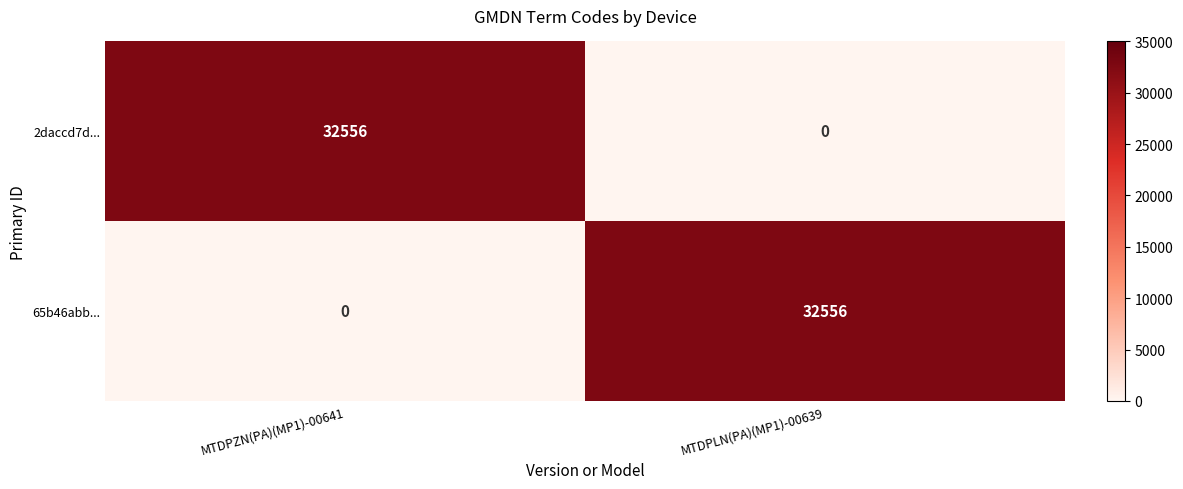

List the labels in order of 65b46abb... value, largest first.

MTDPLN(PA)(MP1)-00639, MTDPZN(PA)(MP1)-00641